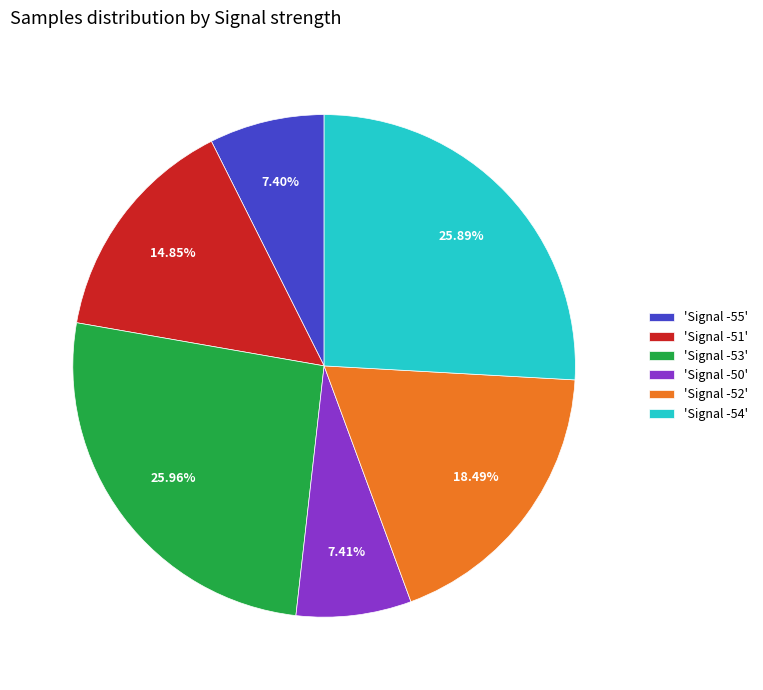

Is there any slice that represents more than half of the pie?

No